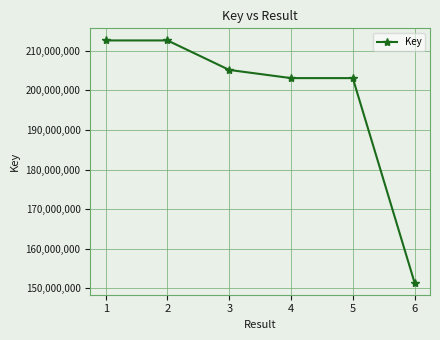

Is this an area chart (filled region under the line)?

No